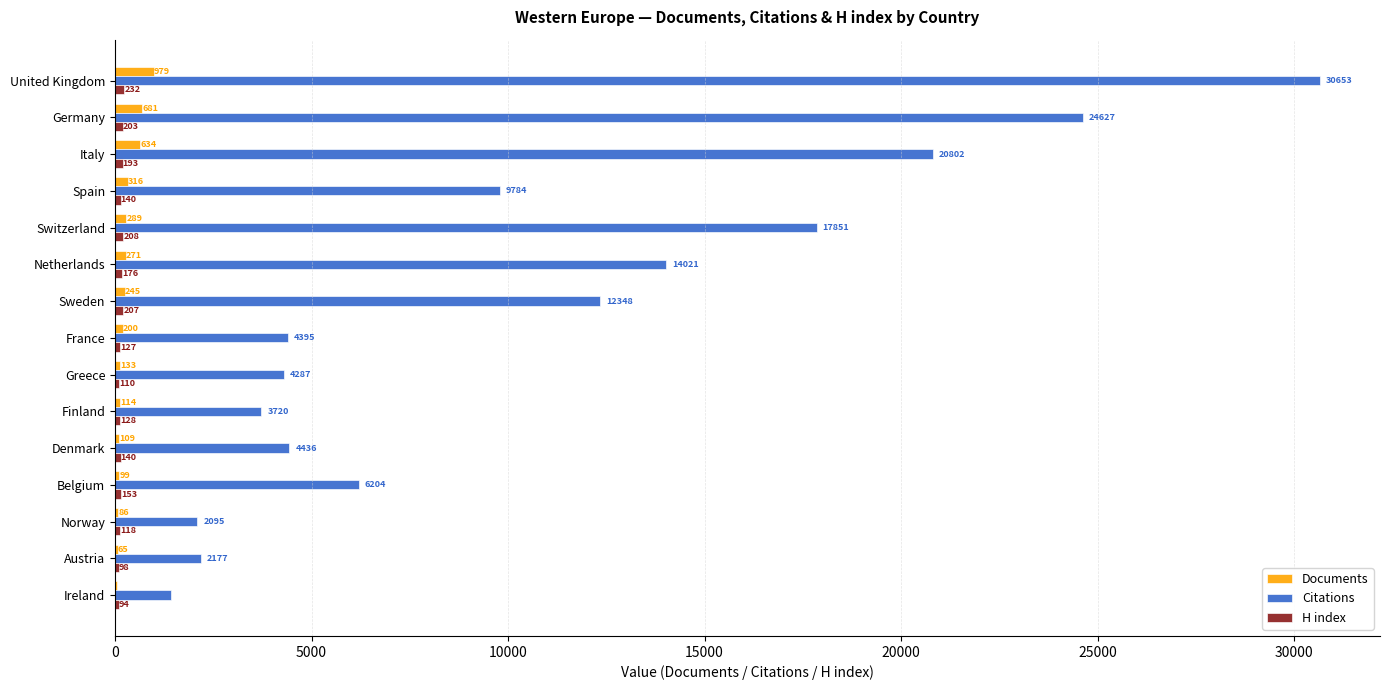

Is the value of Documents at Denmark greater than the value of Citations at Spain?

No